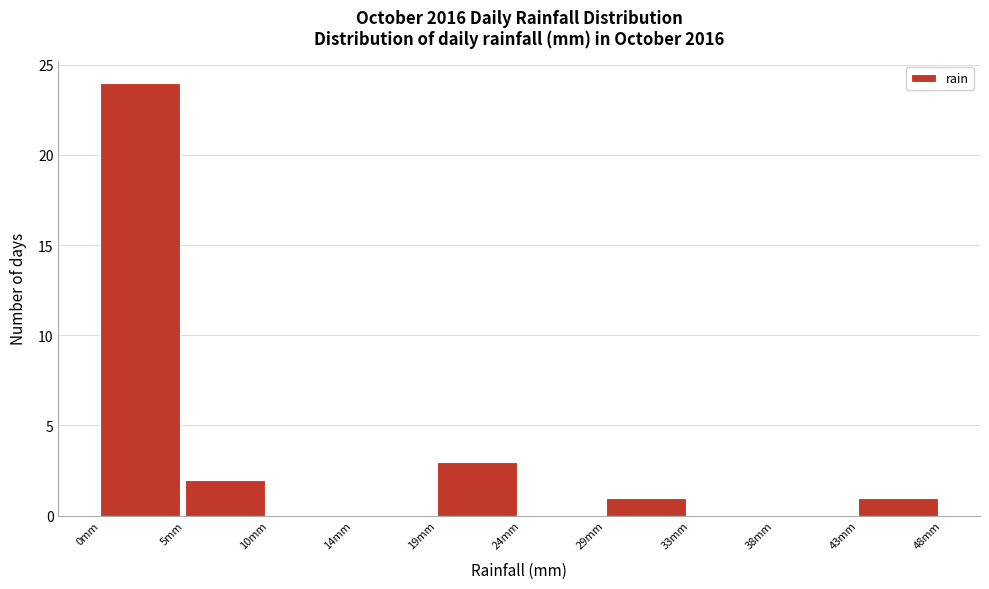

Reading left to right, transcribe this chart: for each bar, give the range it covers on the x-axis and its height. Neither the bar edges nor the heights are printed on the chart, so give them approximately, as read against the axes.

0.0 to 5.0: 24
5.0 to 9.5: 2
9.5 to 14.5: 0
14.5 to 19.0: 0
19.0 to 24.0: 3
24.0 to 28.5: 0
28.5 to 33.5: 1
33.5 to 38.0: 0
38.0 to 43.0: 0
43.0 to 48.0: 1